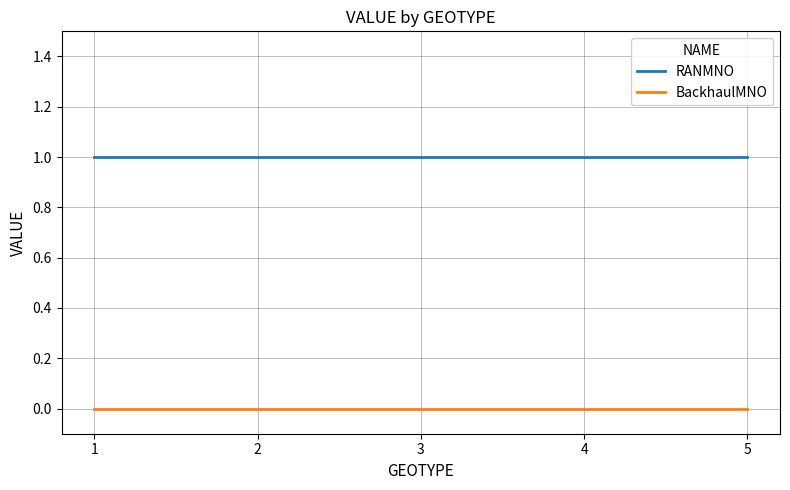

How many lines are shown in the chart?

2